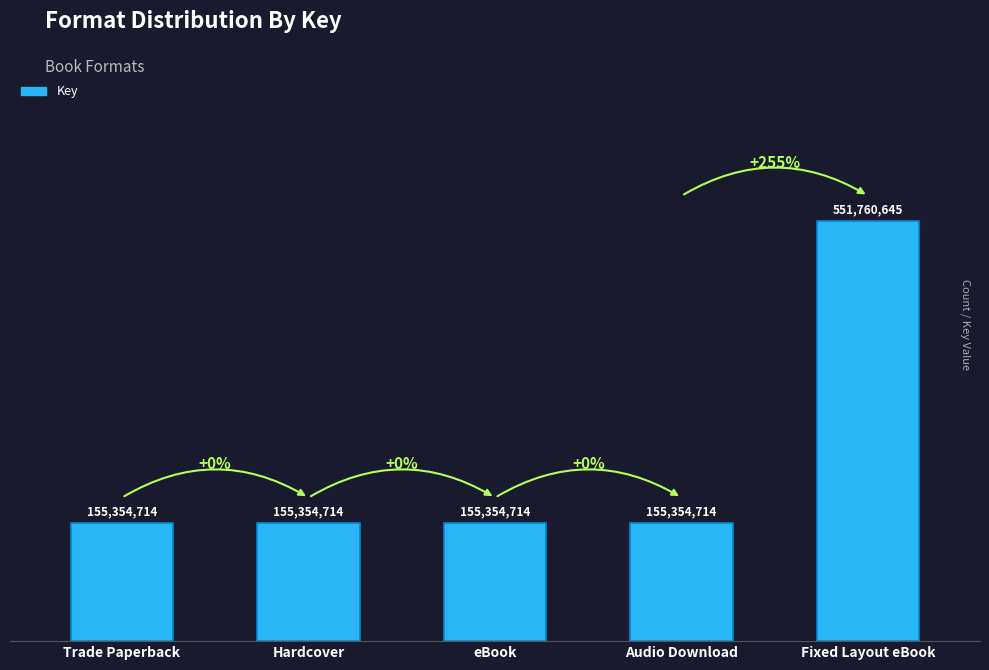

Approximately how many times larger is the value at Fixed Layout eBook compared to Audio Download?

3.6